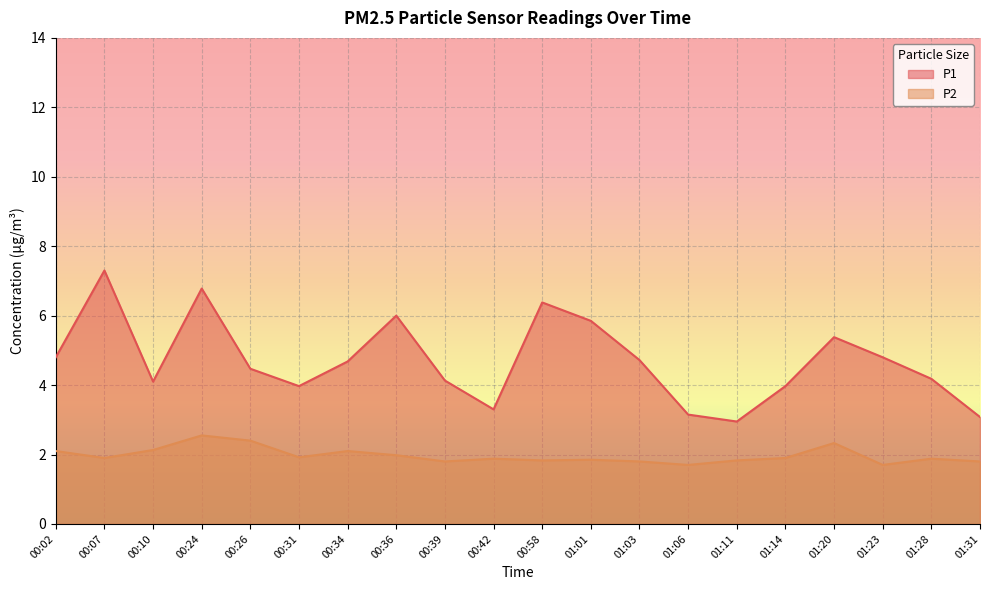

True or false: P1 has a value of 6.7 at 01:28.

False